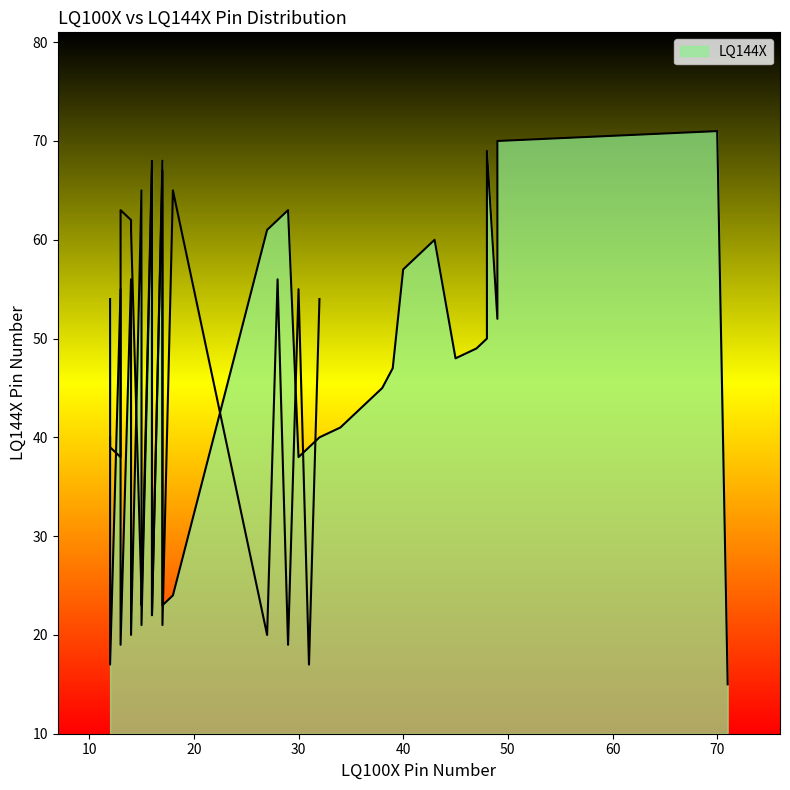

How many data points does each series have?

37